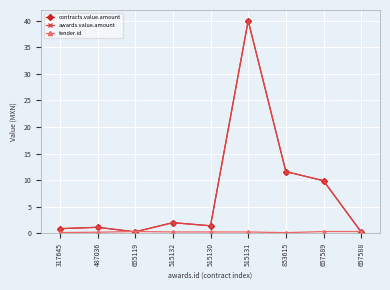

Does the chart have visible grid lines?

Yes